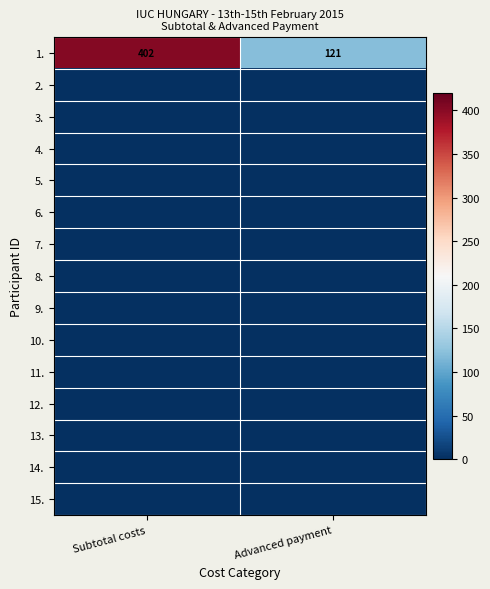

True or false: 1. has a value of 402 at Subtotal costs.

True